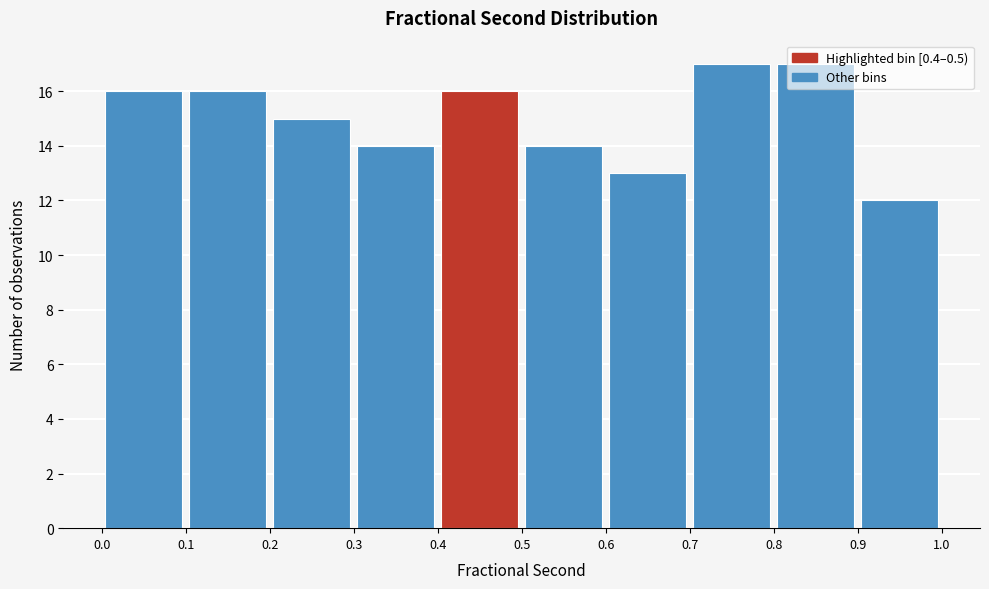

How tall is the bar that spans 0.5 to 0.6 on the x-axis? The values are not printed on the chart, so give them approximately, as read against the axis.

14